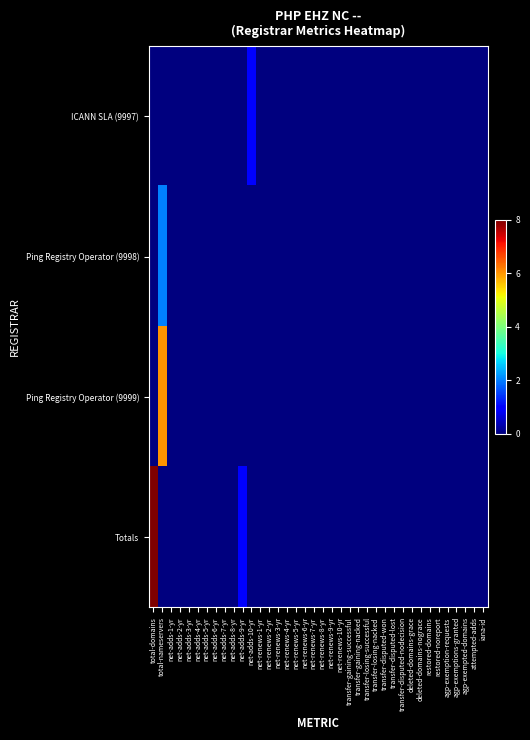

At which category is the sum across all series the highest?

total-domains